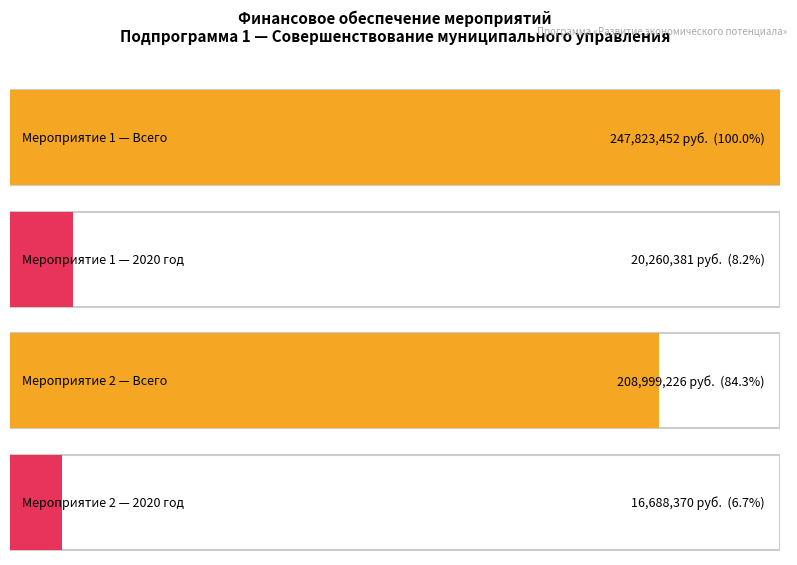

At which label does Мероприятие 2 (Всего) reach its minimum?

2020